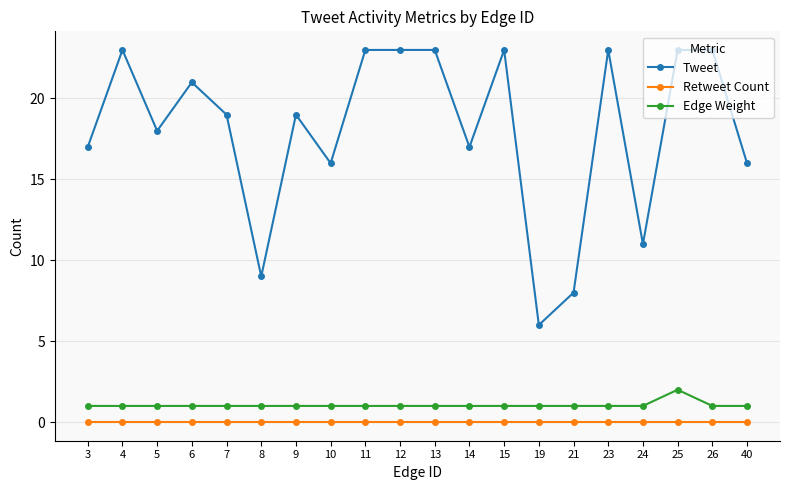

At which label does Edge Weight reach its peak?

25